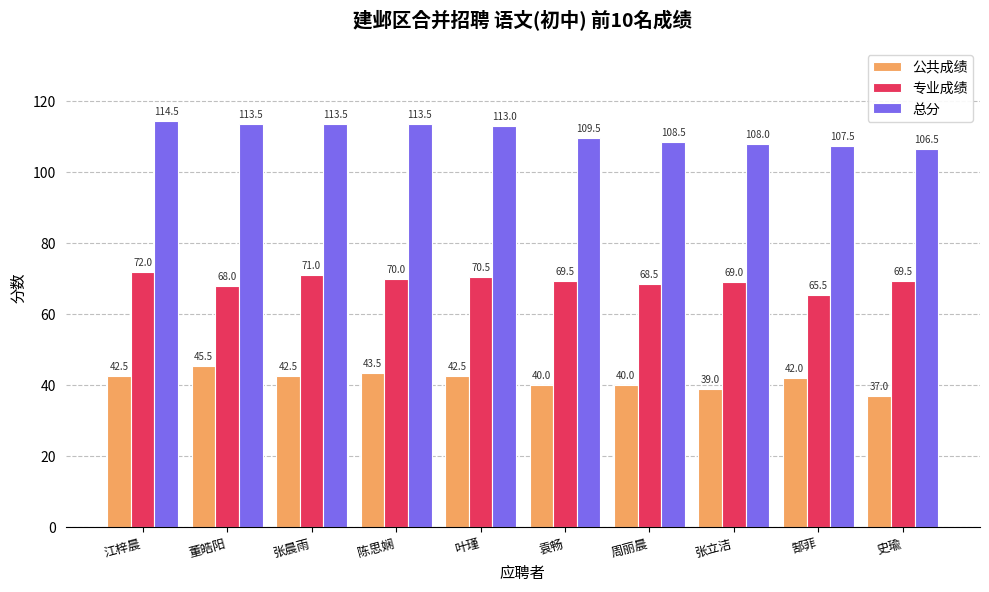

Is the value of 专业成绩 at 叶瑾 greater than the value of 公共成绩 at 史瑜?

Yes